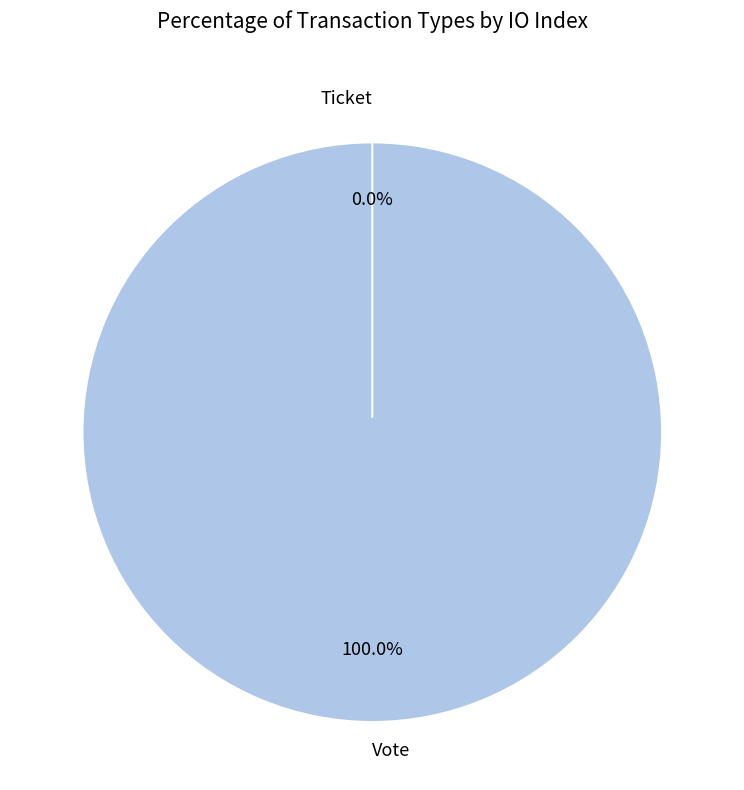

Count the number of slices in the pie.

2